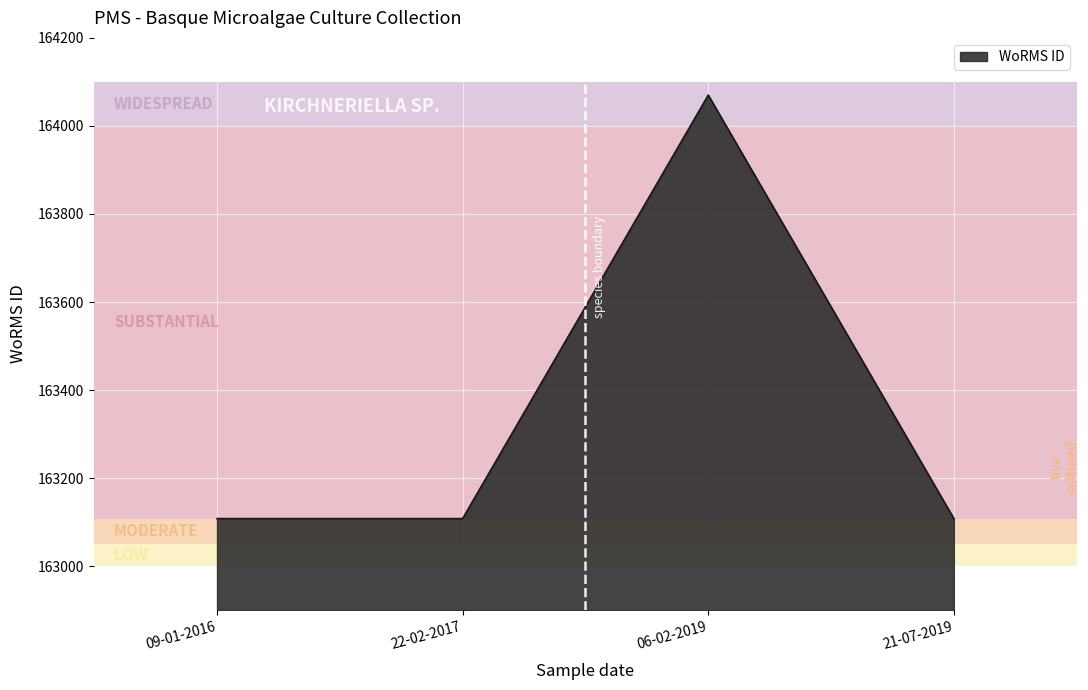

What value does the data have at 22-02-2017, to the nearest 100?

163100